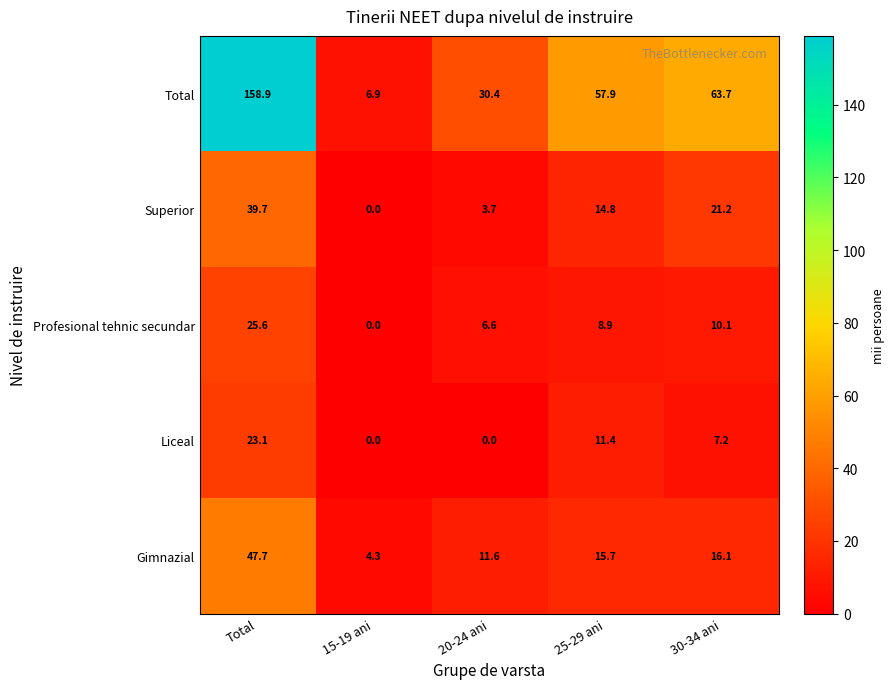

Which series changed the most between Total and 20-24 ani?

Total